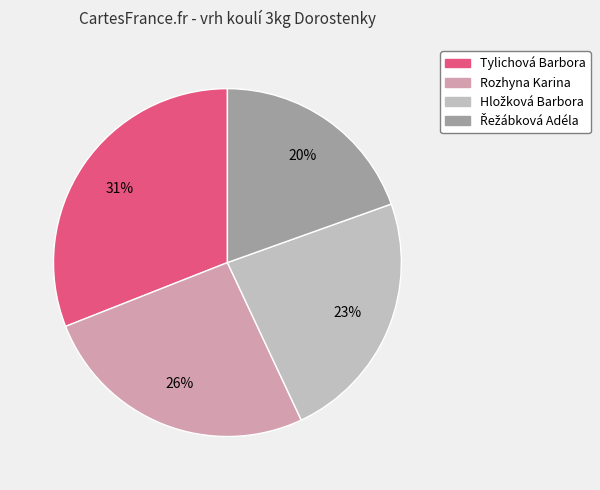

The Tylichová Barbora slice represents 31% of the pie. True or false?

True